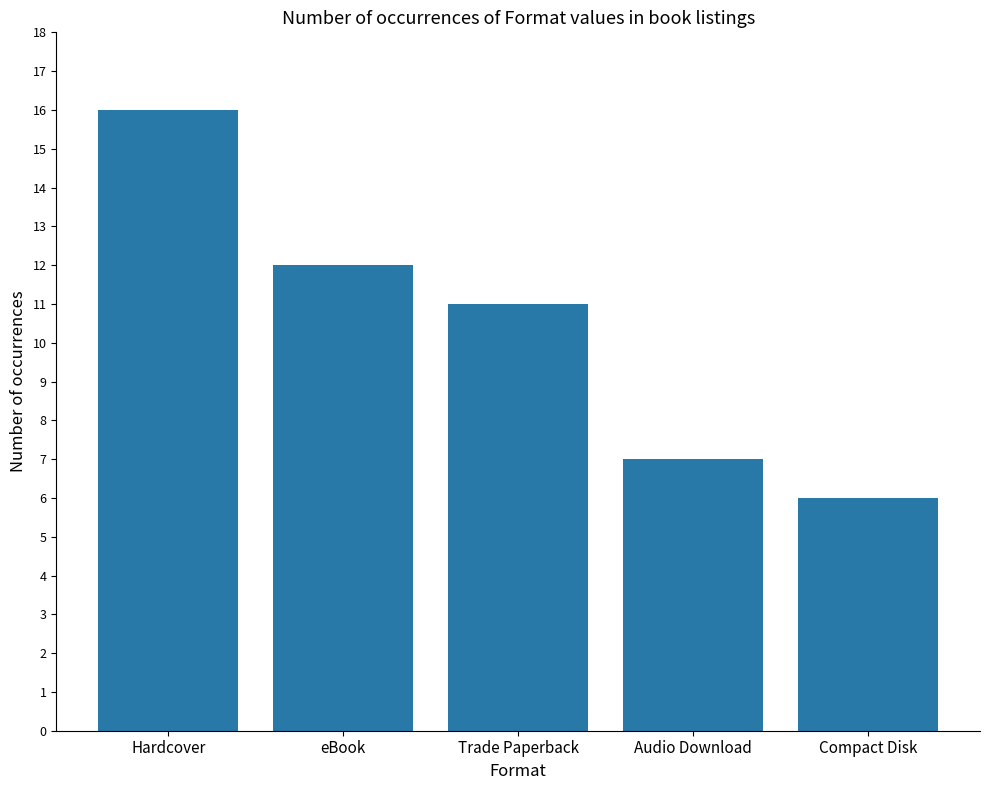

Is it true that the value at Compact Disk is 1?

False